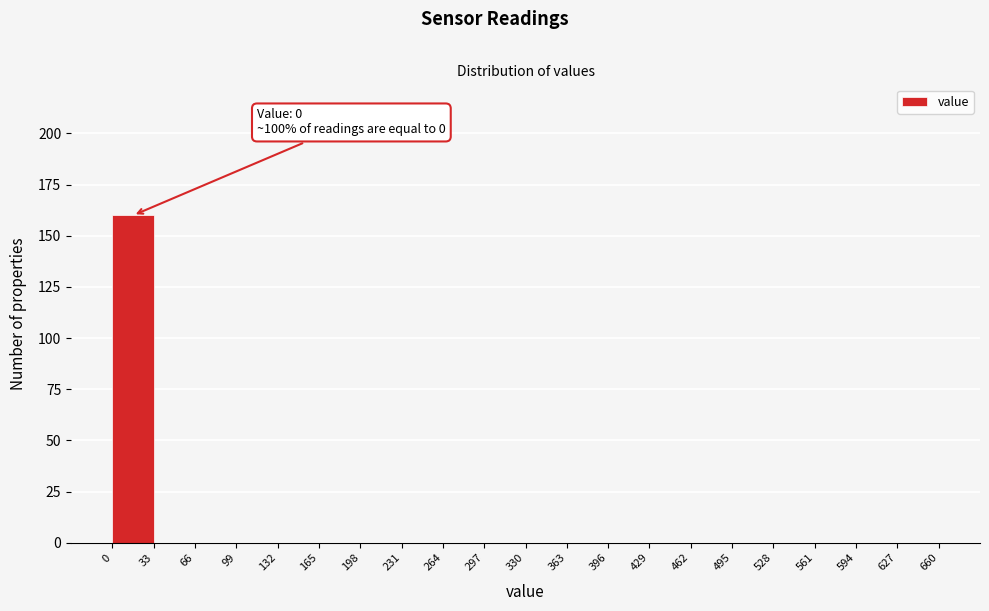

Over which range of the x-axis is the bar tallest?

0 to 33